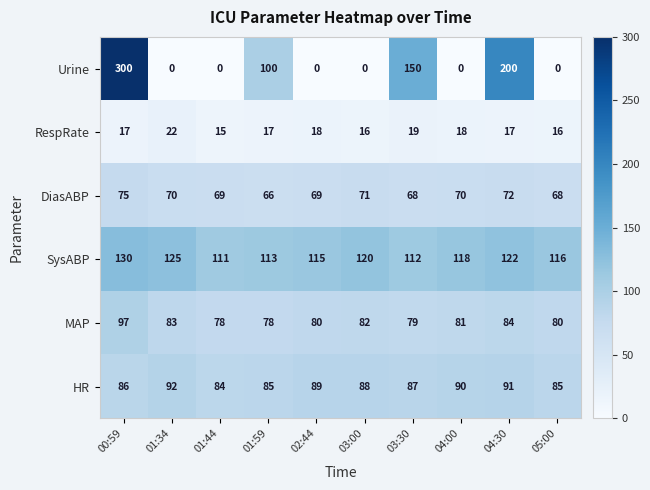

What is the difference between the second highest and second lowest values in the HR series?

6